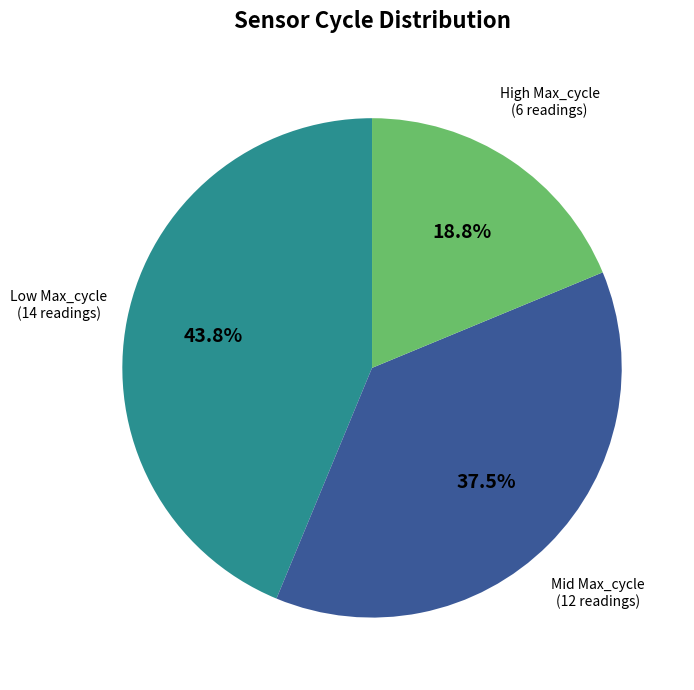

Is there any slice that represents more than half of the pie?

No